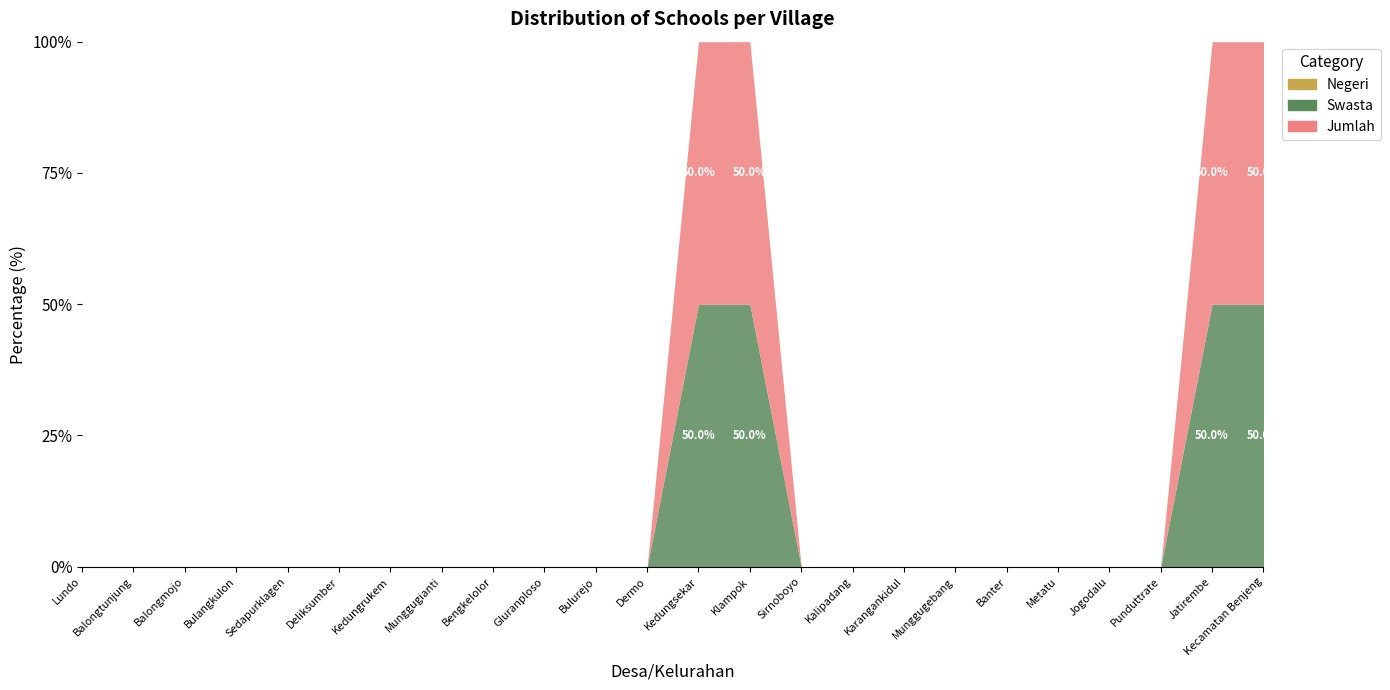

How many lines are shown in the chart?

3